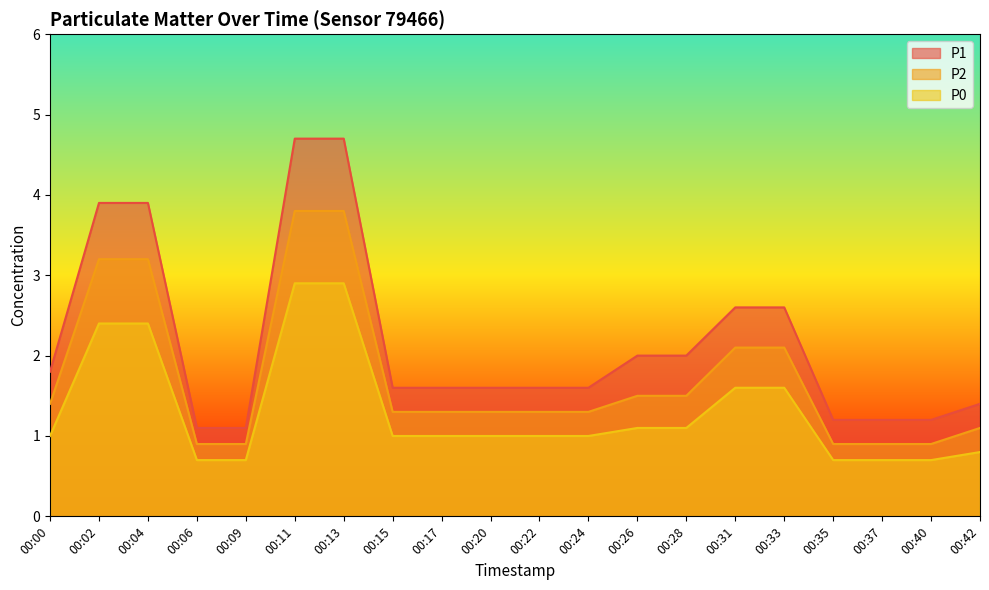

The P1 series shows 1.2 at 00:37. True or false?

True